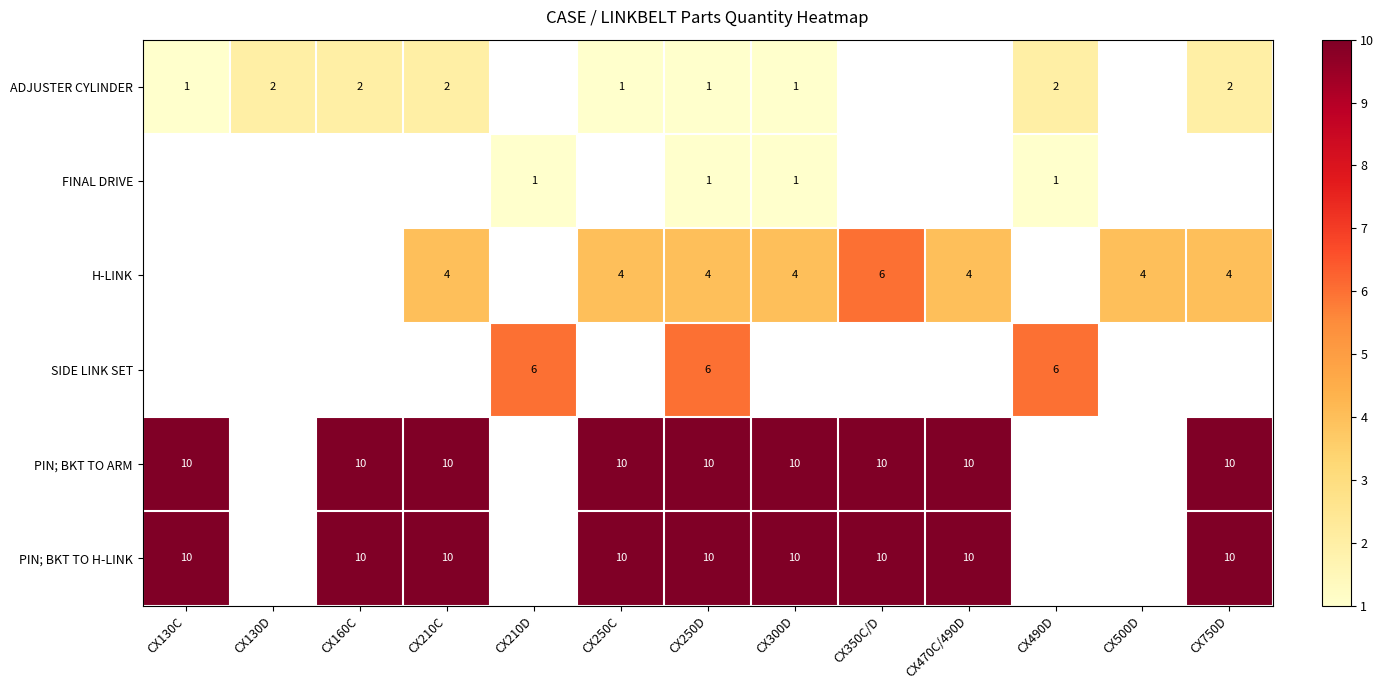

The value of H-LINK at CX500D is 7. True or false?

False